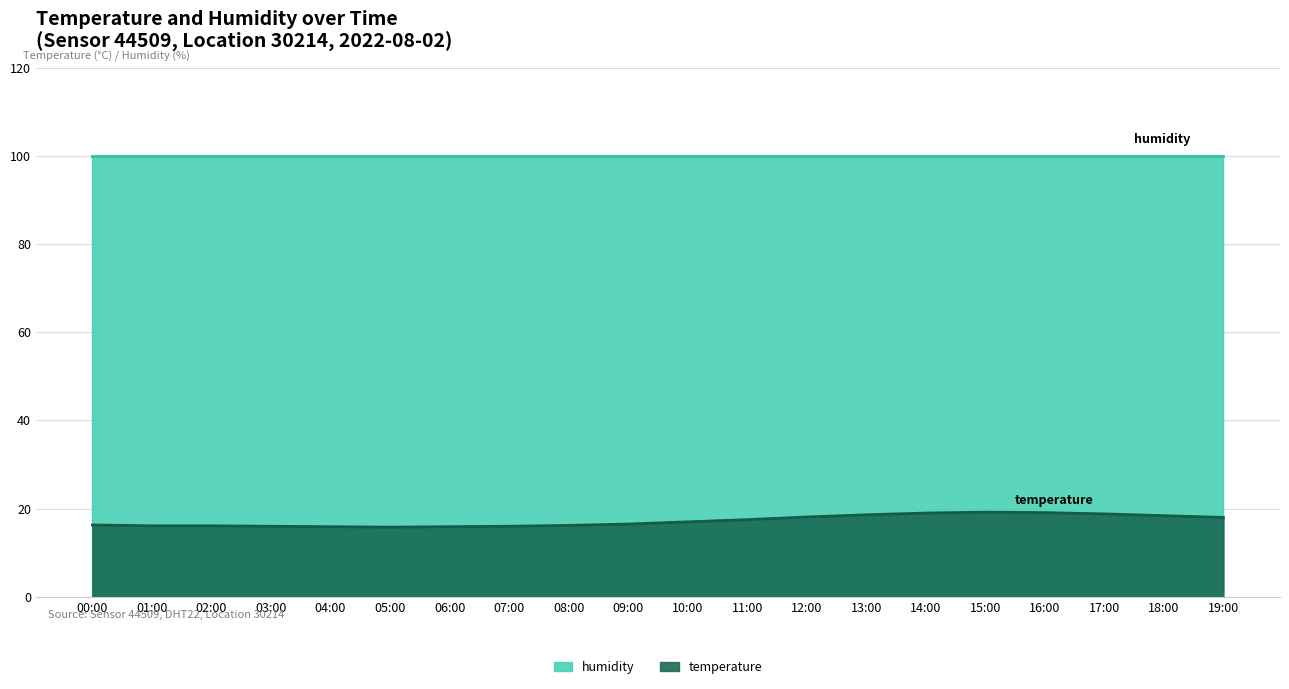

What is the difference between the maximum and minimum values?

3.4